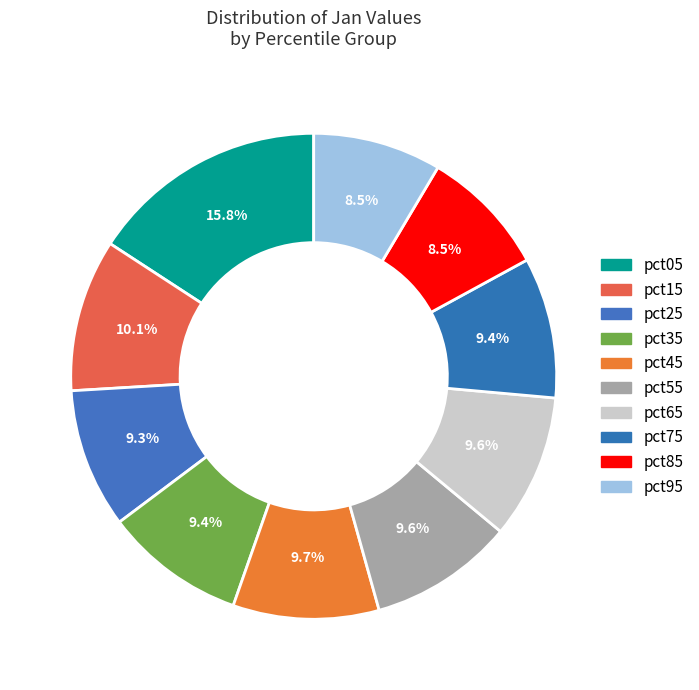

How many slices are in this pie chart?

10